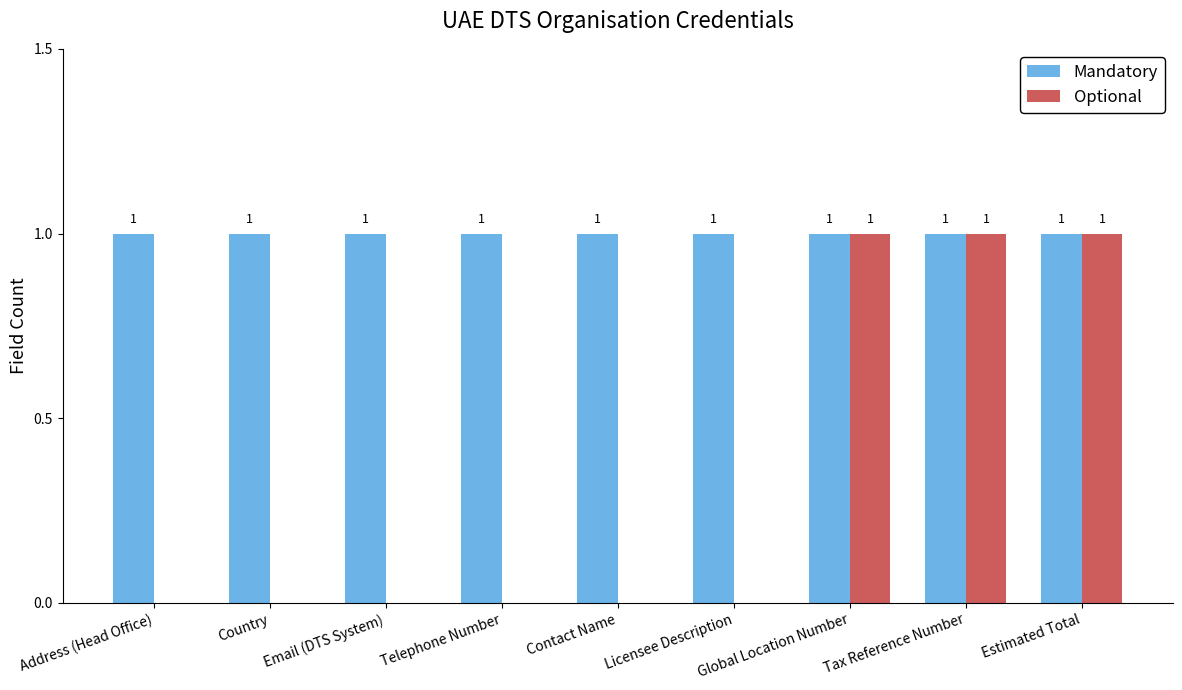

The value of Mandatory at Country is 1. True or false?

True